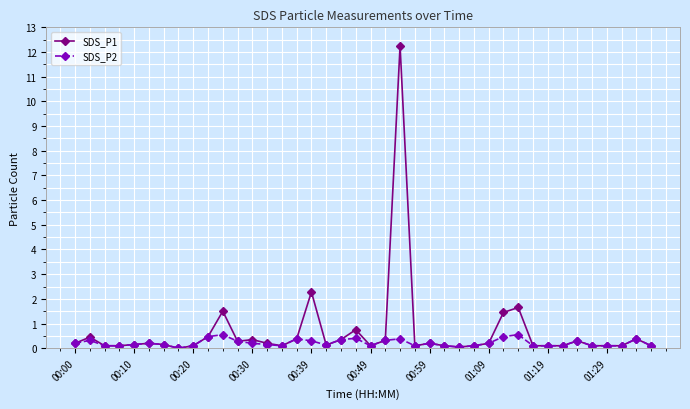

List the series in order of their peak value, lowest first.

SDS_P2, SDS_P1